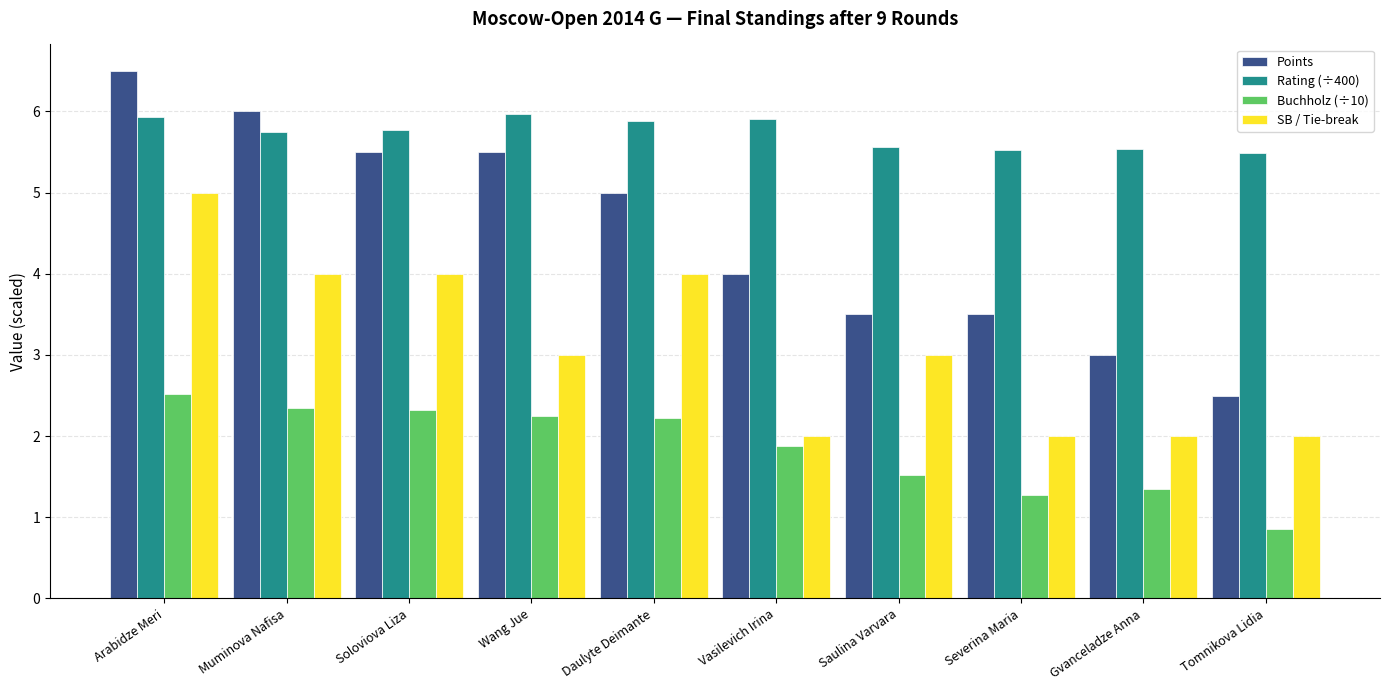

How many bars are there in total?

40